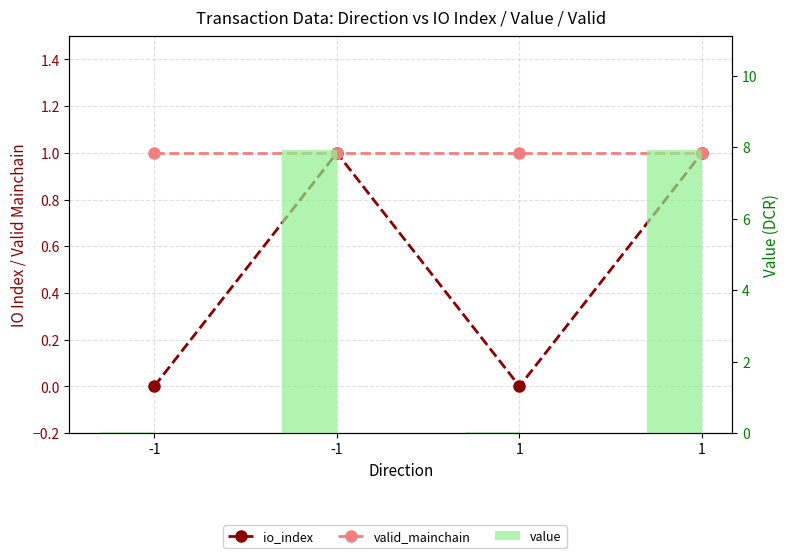

True or false: valid_mainchain has a value of 1.0 at -1.

True